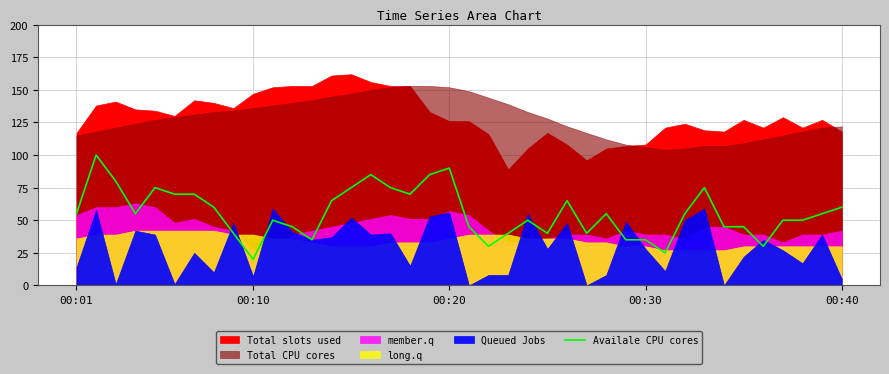

True or false: the data has more than 2 interior local peaks.

True